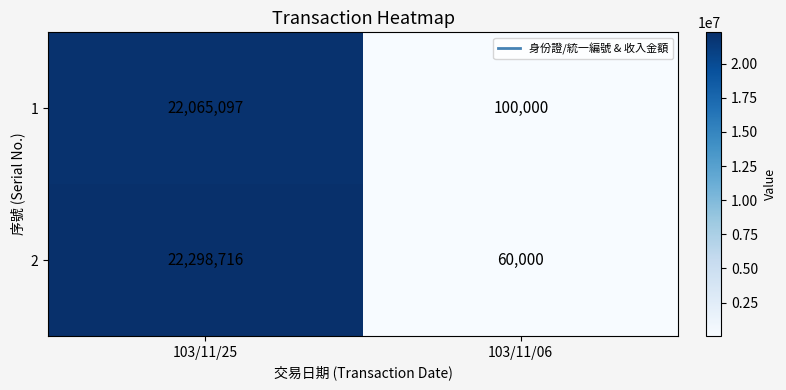

At which category is the sum across all series the highest?

103/11/25